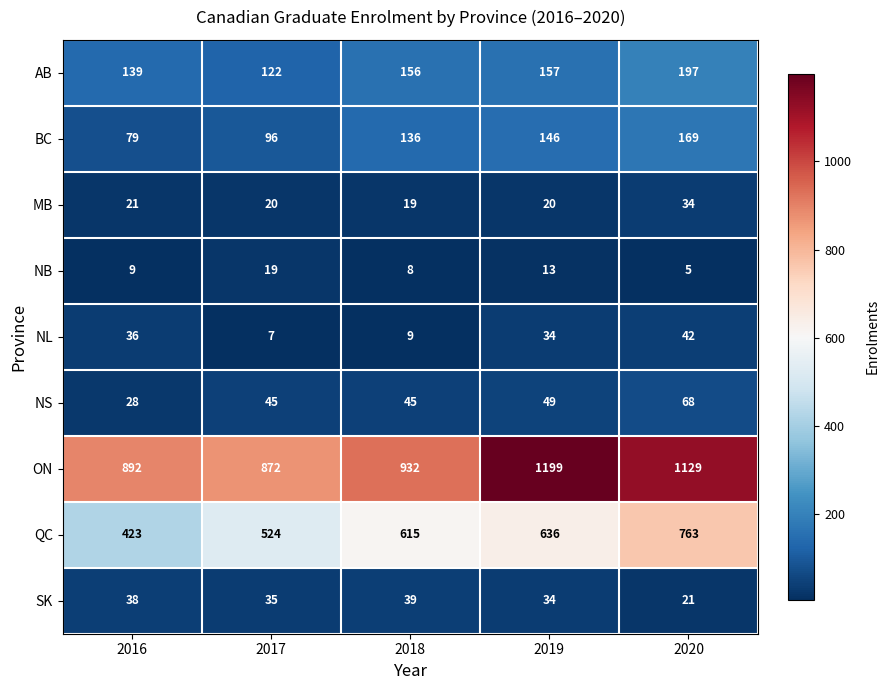

Which label corresponds to the largest value in the chart?

2019